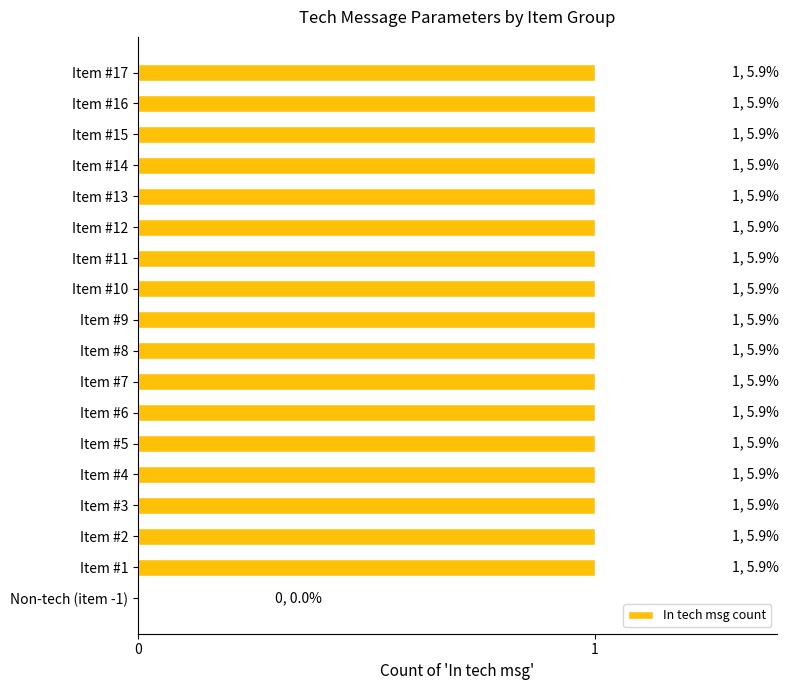

Reading top to bottom, list all the values displayed in this chart.

Item #17=1	Item #16=1	Item #15=1	Item #14=1	Item #13=1	Item #12=1	Item #11=1	Item #10=1	Item #9=1	Item #8=1	Item #7=1	Item #6=1	Item #5=1	Item #4=1	Item #3=1	Item #2=1	Item #1=1	Non-tech (item -1)=0